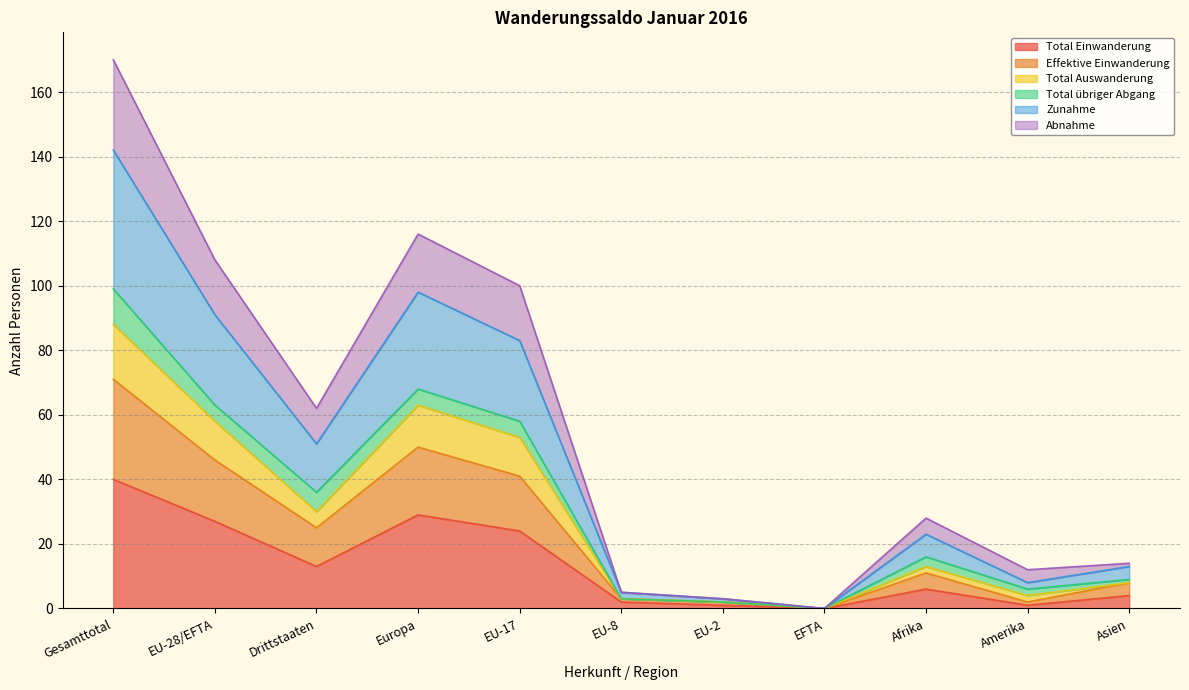

Is it true that Total Einwanderung equals 40 at Gesamttotal?

True